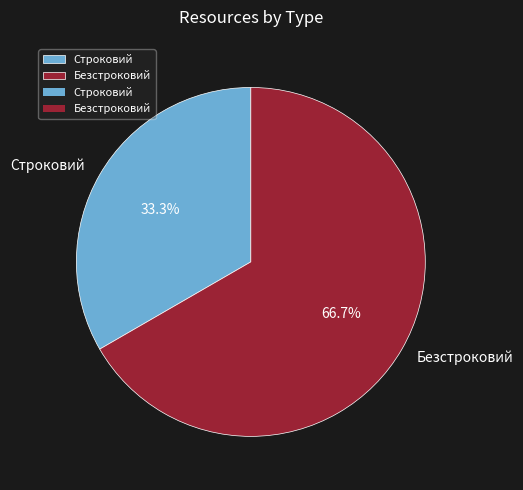

Which slice is the smallest?

Строковий